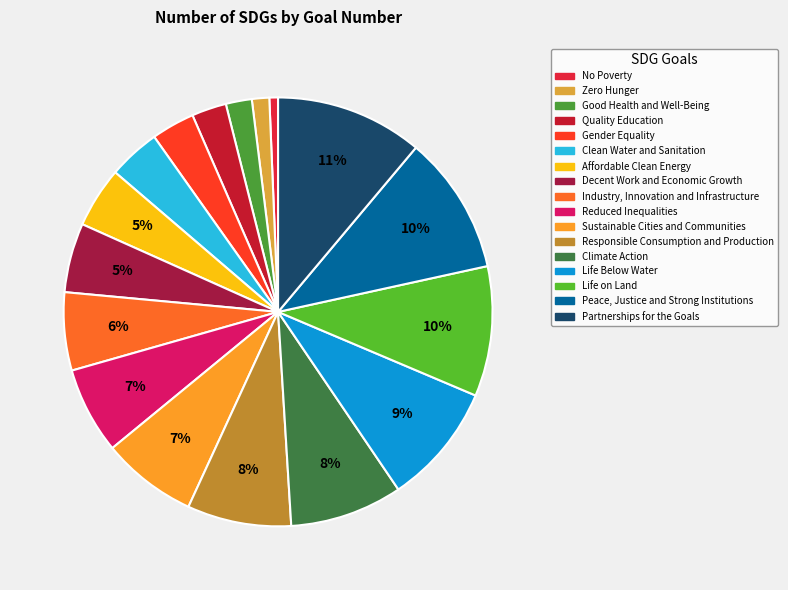

Does Zero Hunger account for over 50% of the chart?

No